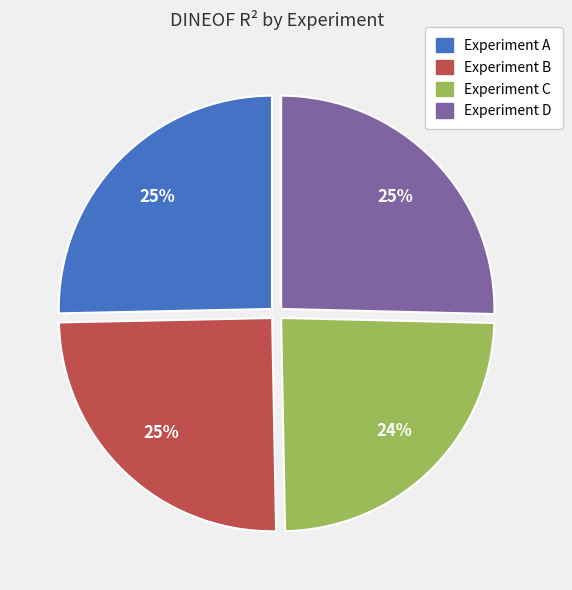

Is Experiment D the majority of the pie?

No